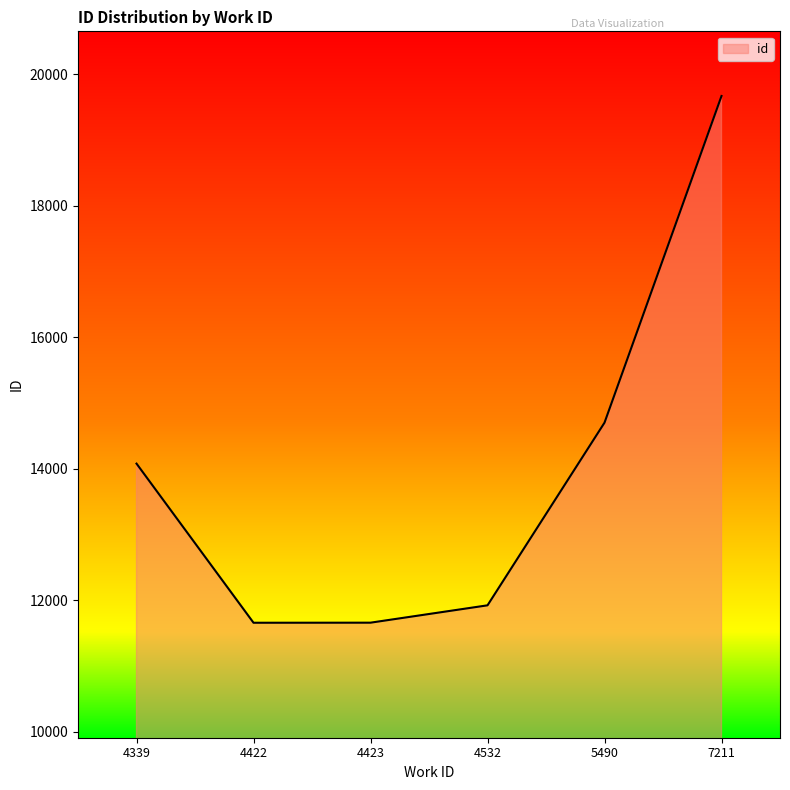

Is it true that the value at 4423 is 17260?

False